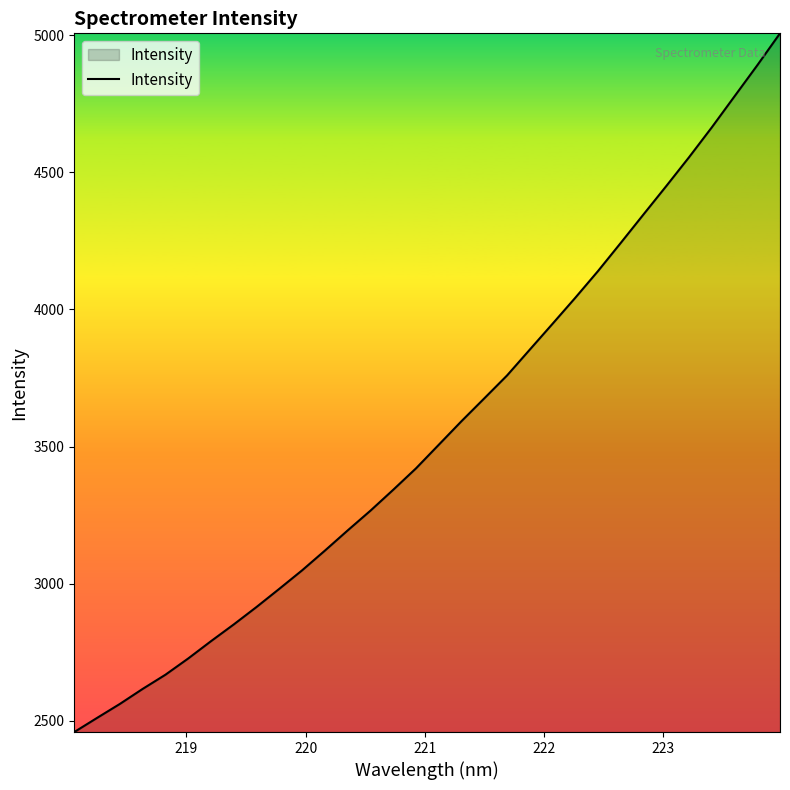

What is the difference between the maximum and minimum values?

2547.6